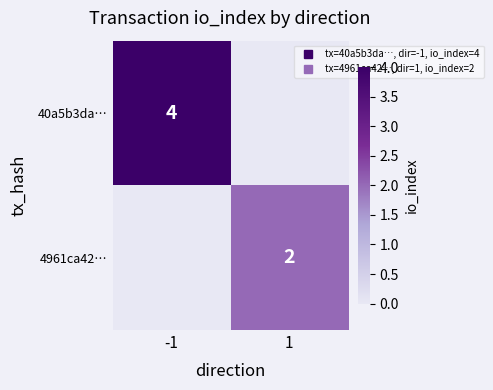

Which series has the largest total across all categories?

40a5b3da…